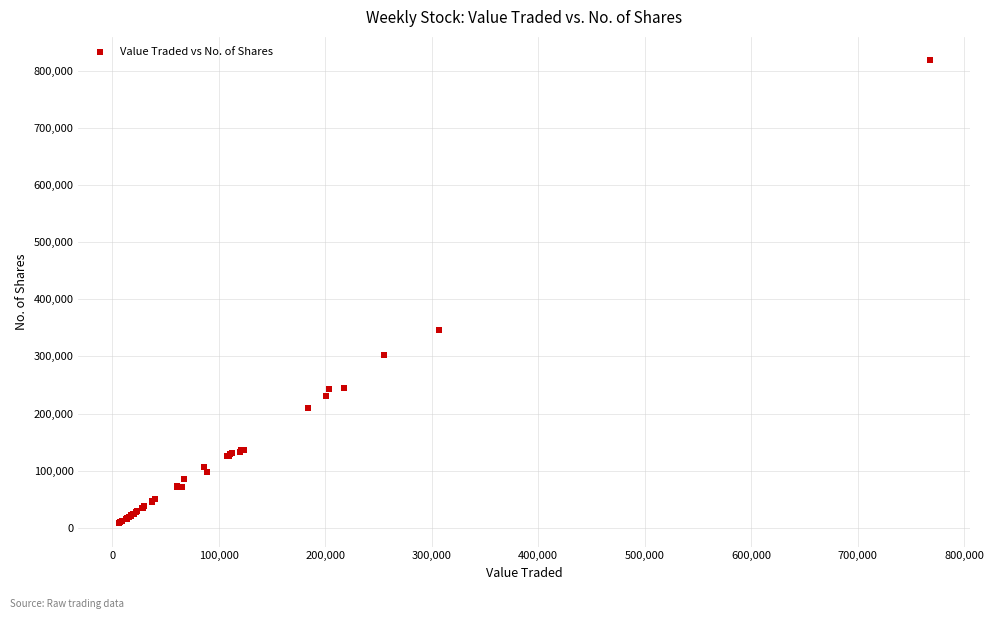

What Y value in the scatter plot is closest to 413217?

345663